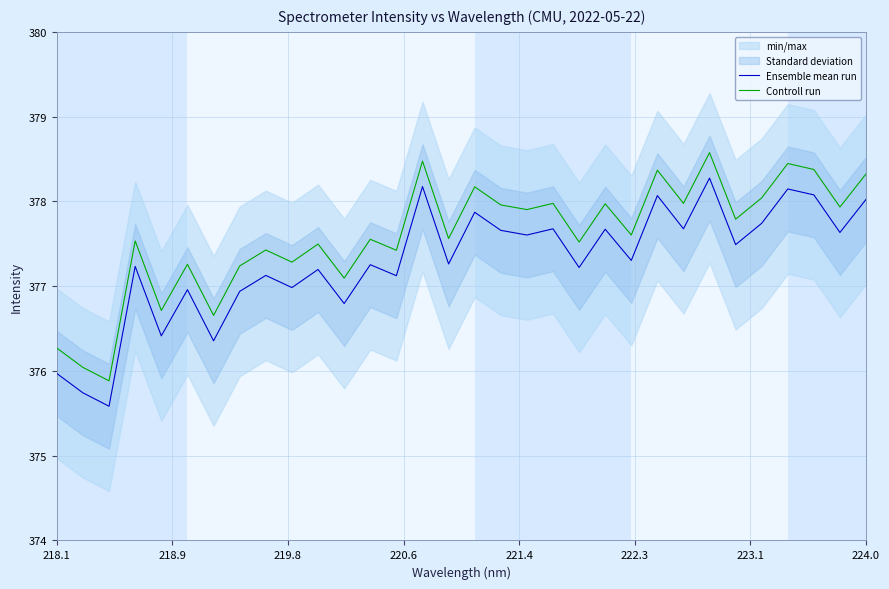

How many lines are shown in the chart?

2